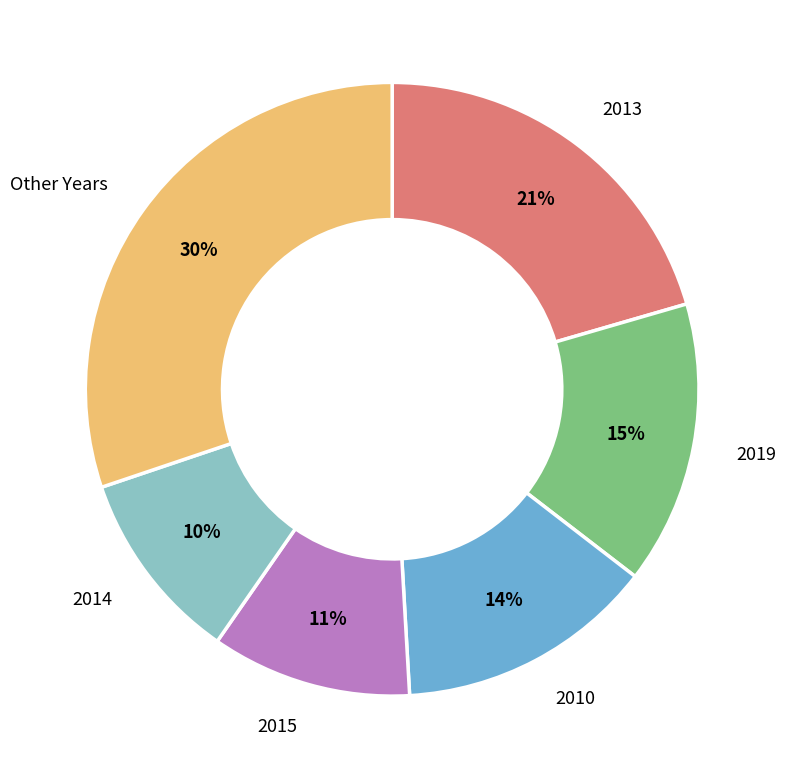

To the nearest percent, what is the difference between the largest and smallest slice percentages?

20%